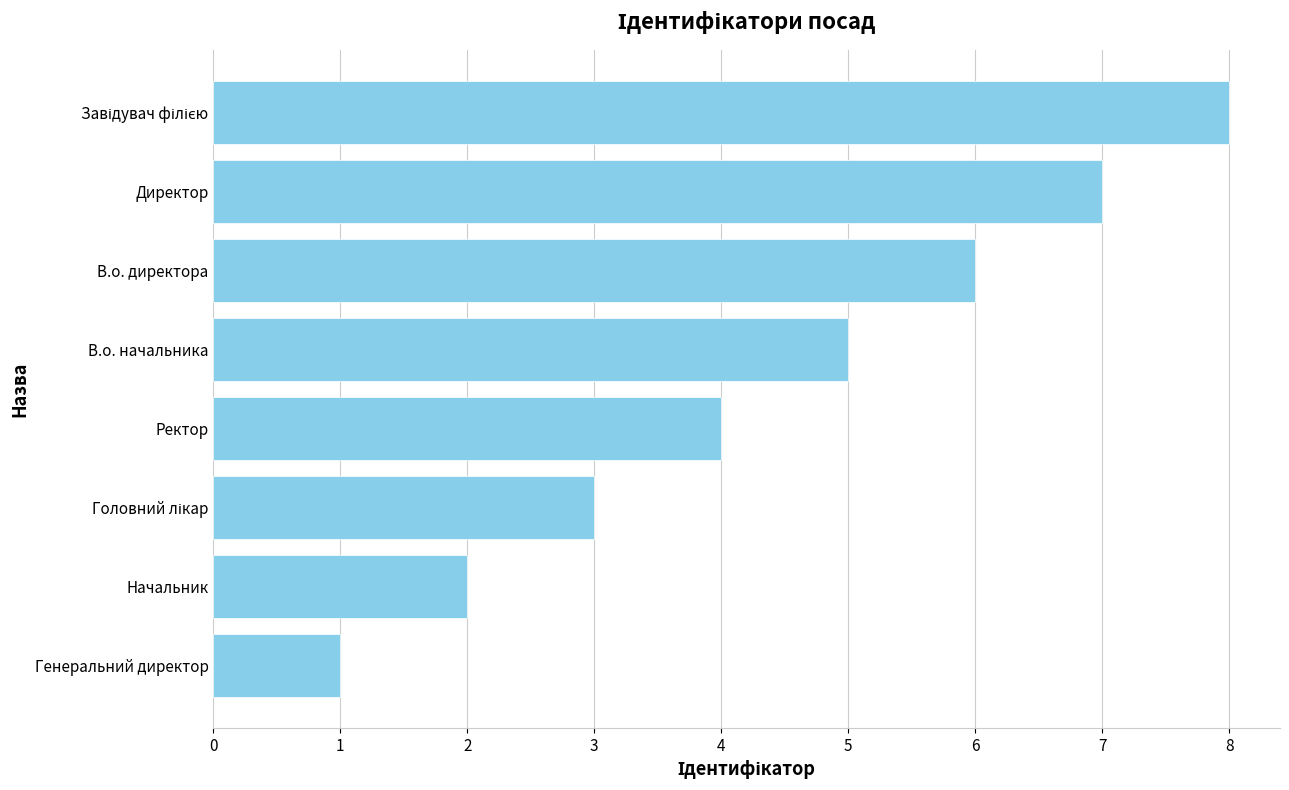

What is the approximate value at Ректор?

4